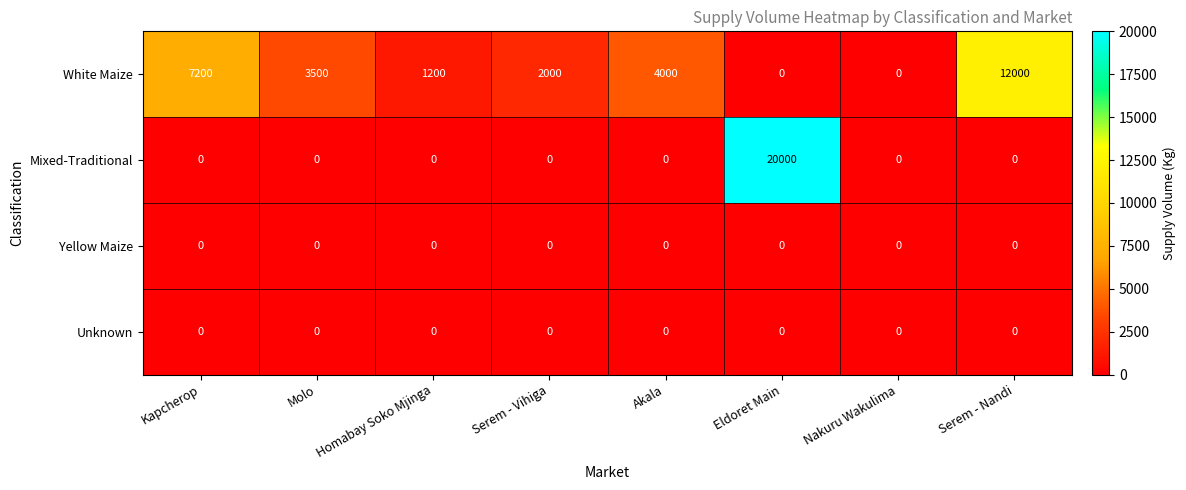

What is the difference between the highest and lowest values at Molo?

3500